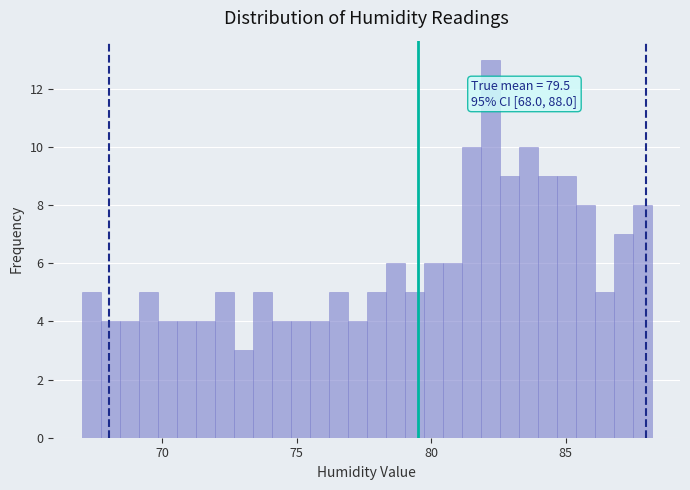

Read against the x-axis, roughly where is the centre of the tallest bar?

82.0